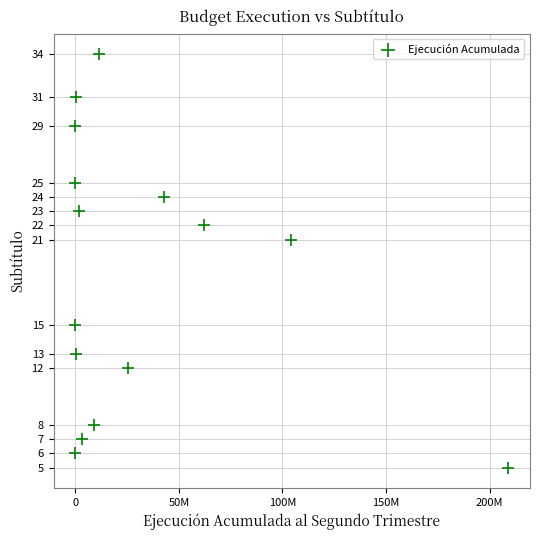

What is the range of X values (max minus min)?

209066043